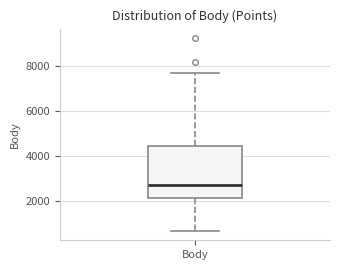

Where does the median line of the box for Body sit on the y-axis? The values are not printed on the chart, so give them approximately, as read against the axis.

2600